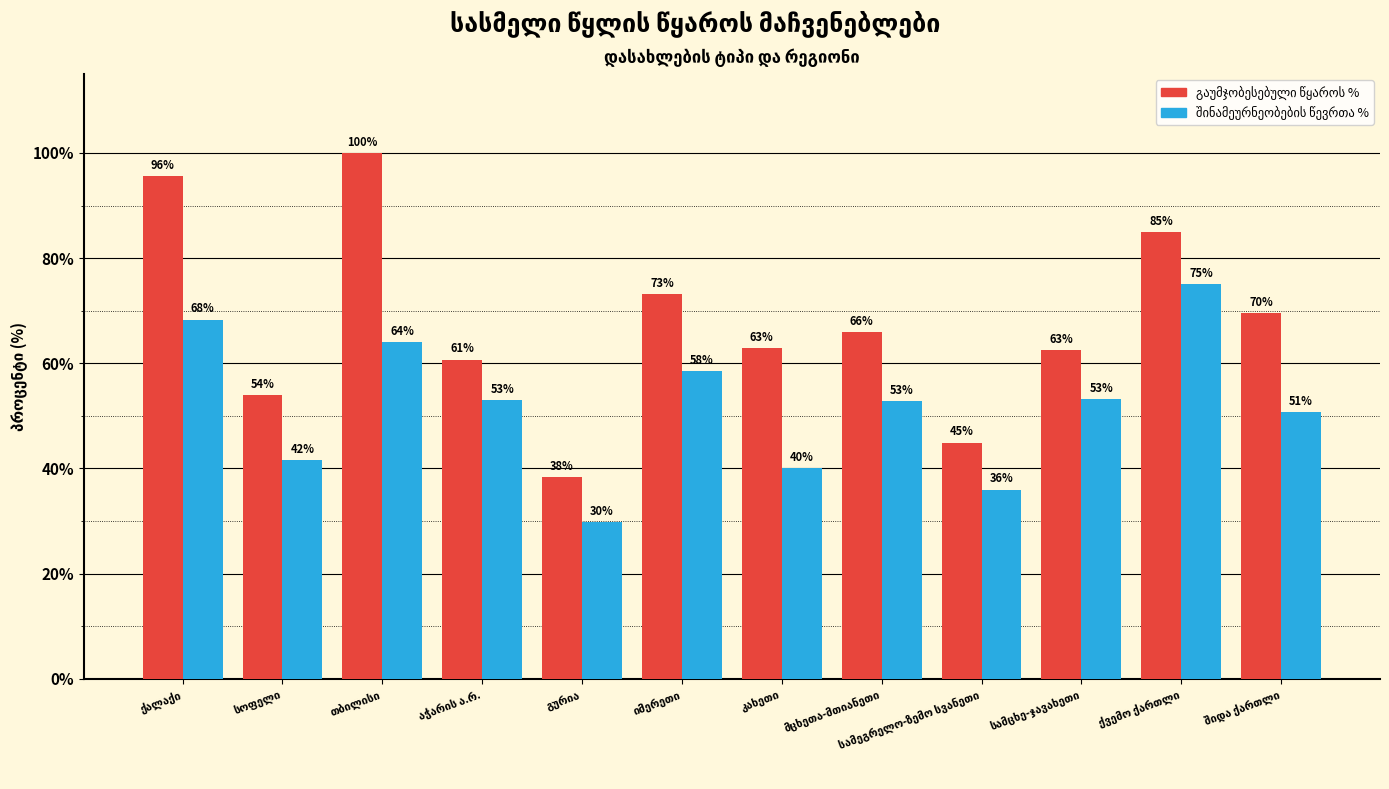

What is the smallest value displayed?

29.7